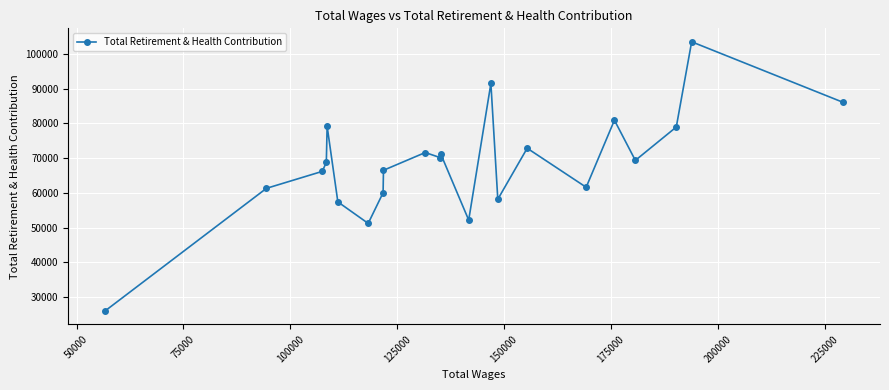

What is the value of the 13th point from the left?

52183